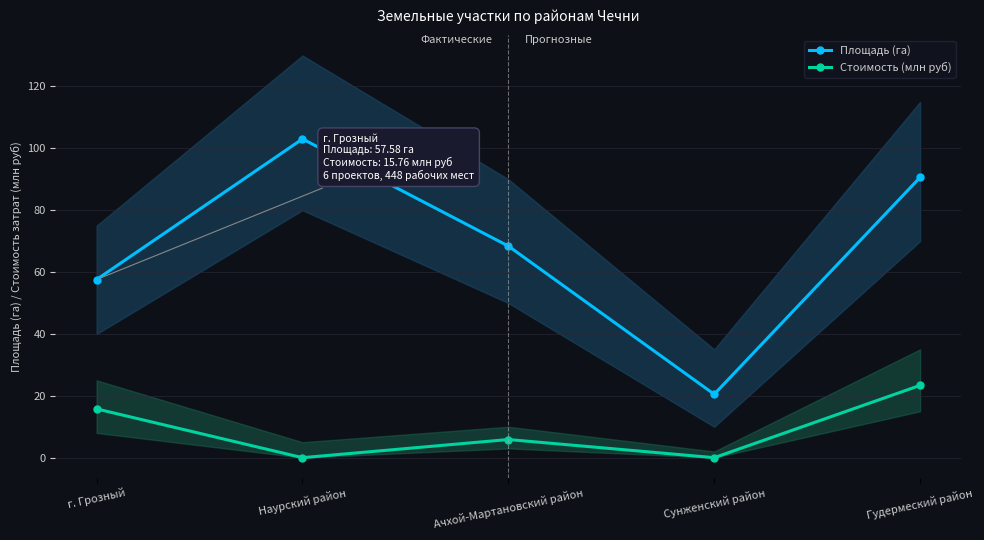

How many interior local peaks does the Стоимость (млн руб) series have?

1